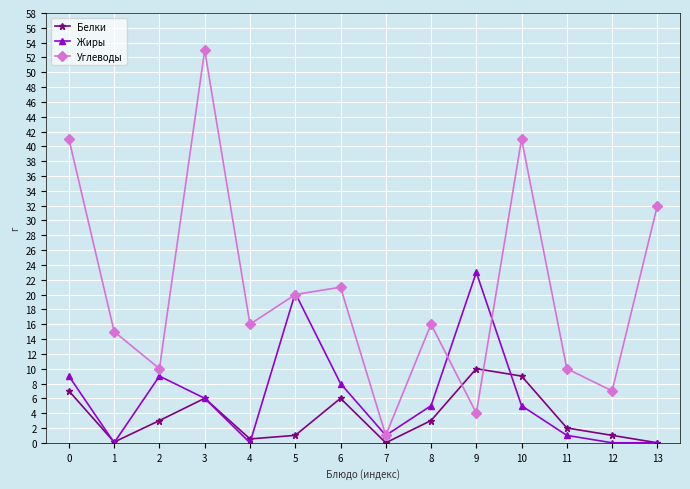

Which series has the widest spread of values?

Углеводы